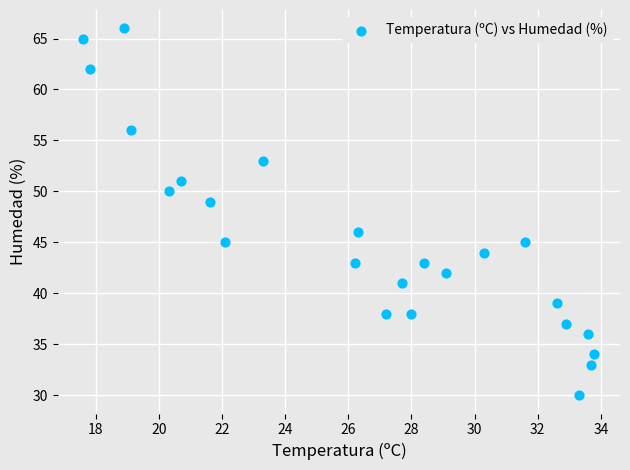

What is the range of Y values (max minus min)?

36